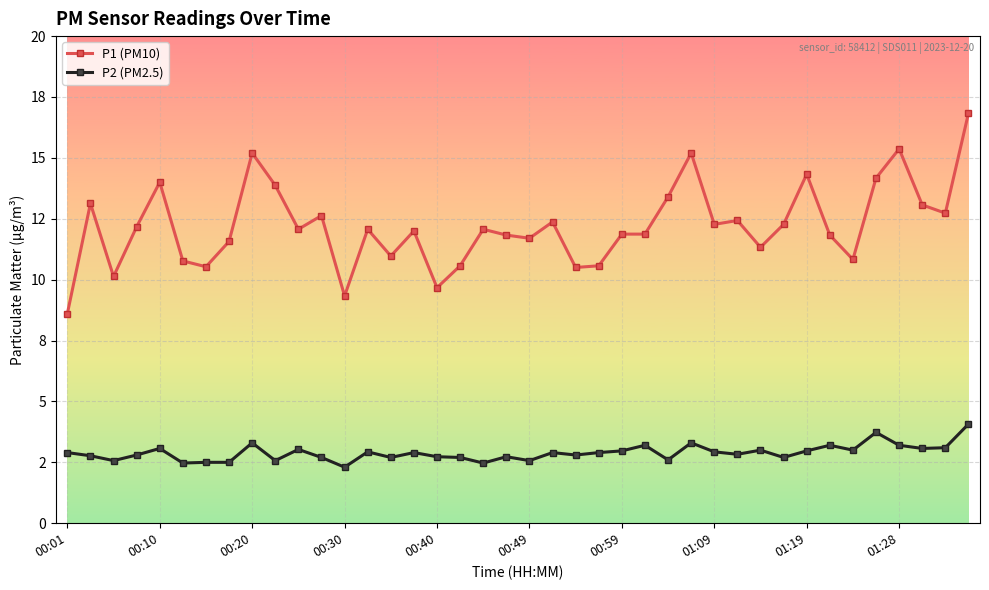

Is this an area chart (filled region under the line)?

No